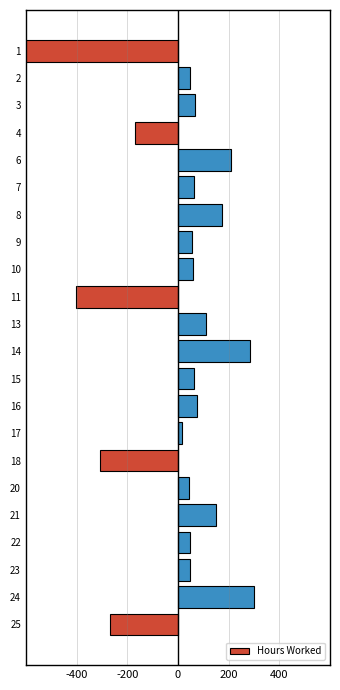

How many values are above zero?

17